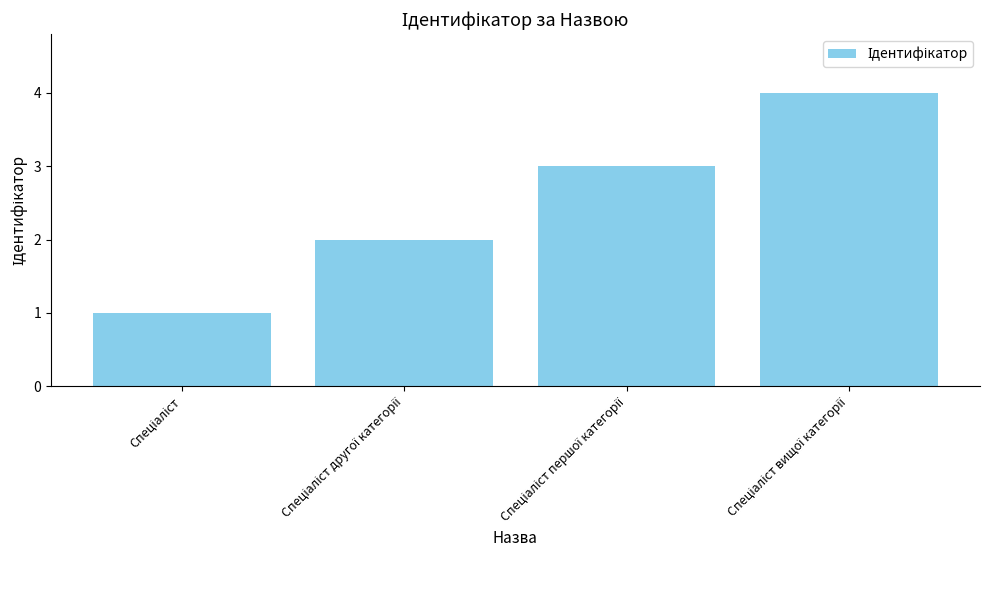

What is the sum of all values?

10